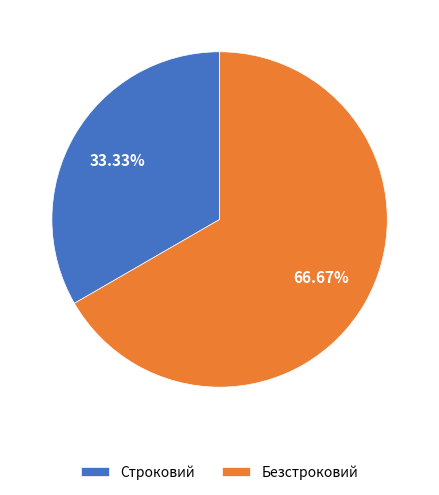

Combined, do Безстроковий and Строковий account for over 50%?

Yes